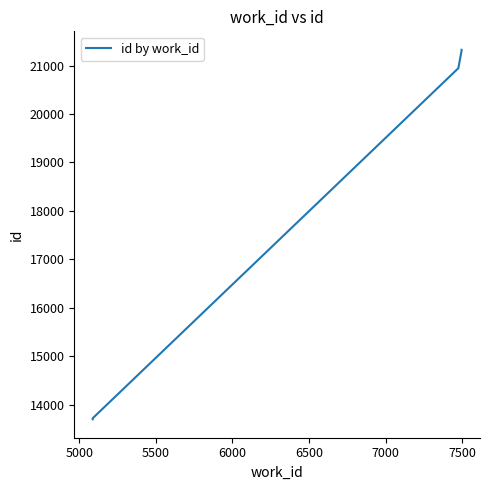

What is the smallest value displayed?

13699